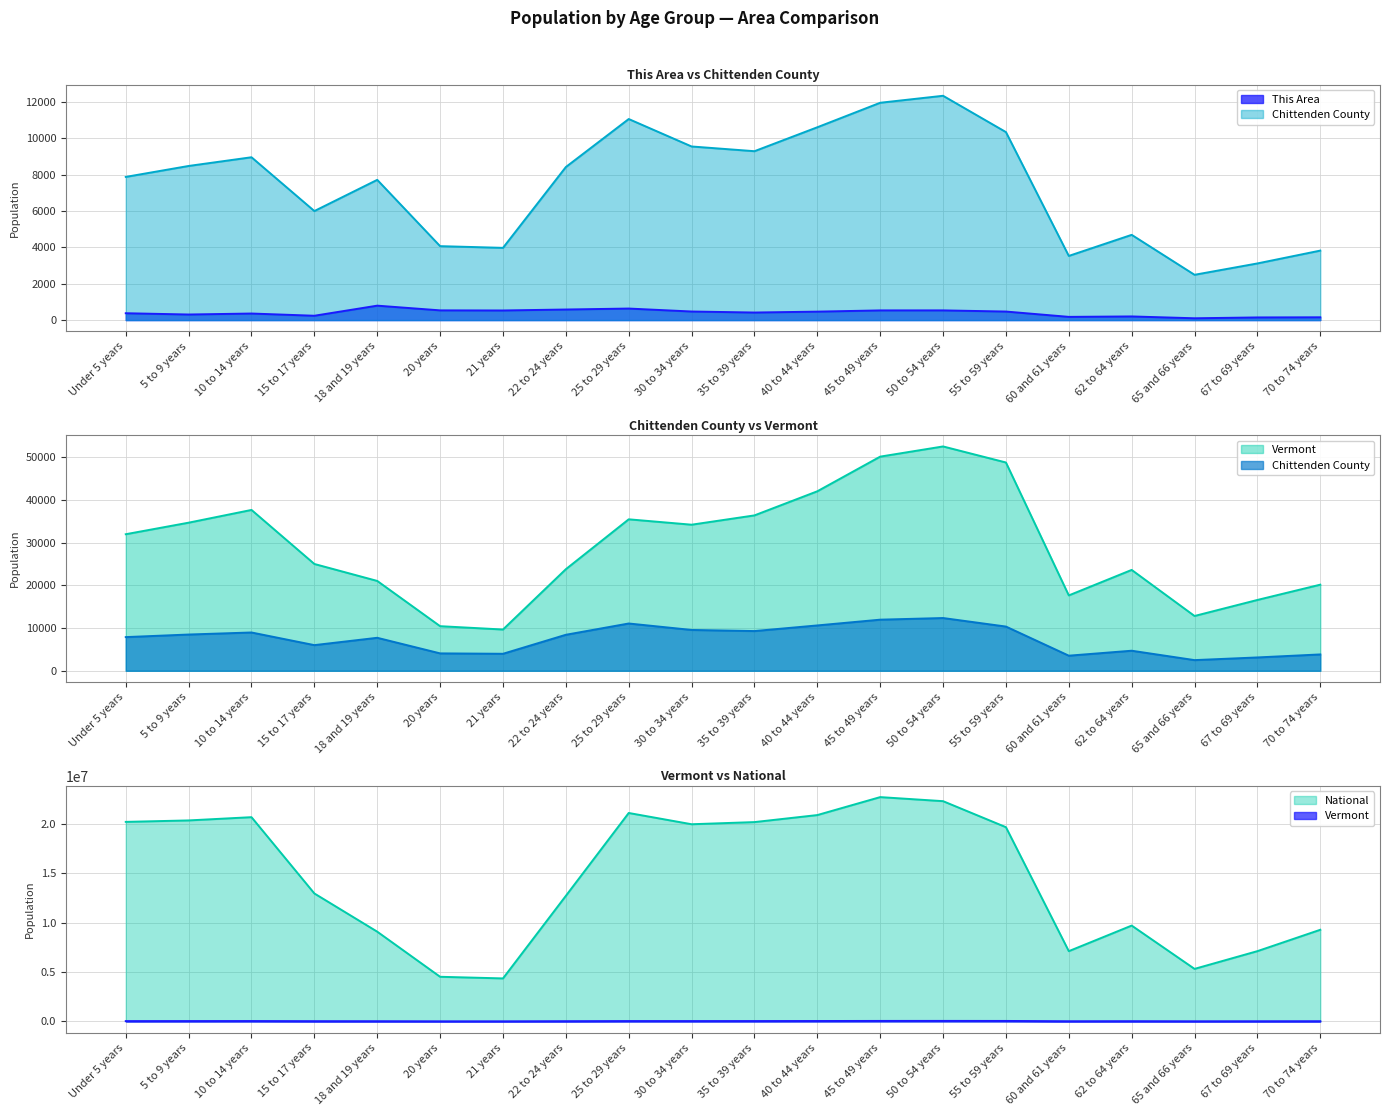

Which label corresponds to the largest value in the chart?

45 to 49 years